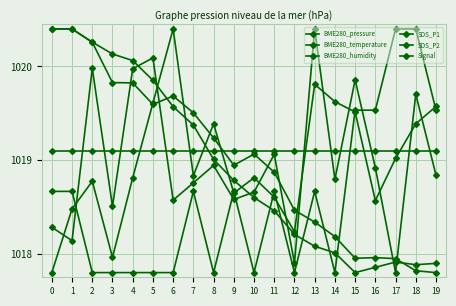

What is the value of the BME280_humidity point at the 9th from the left?

1019.1